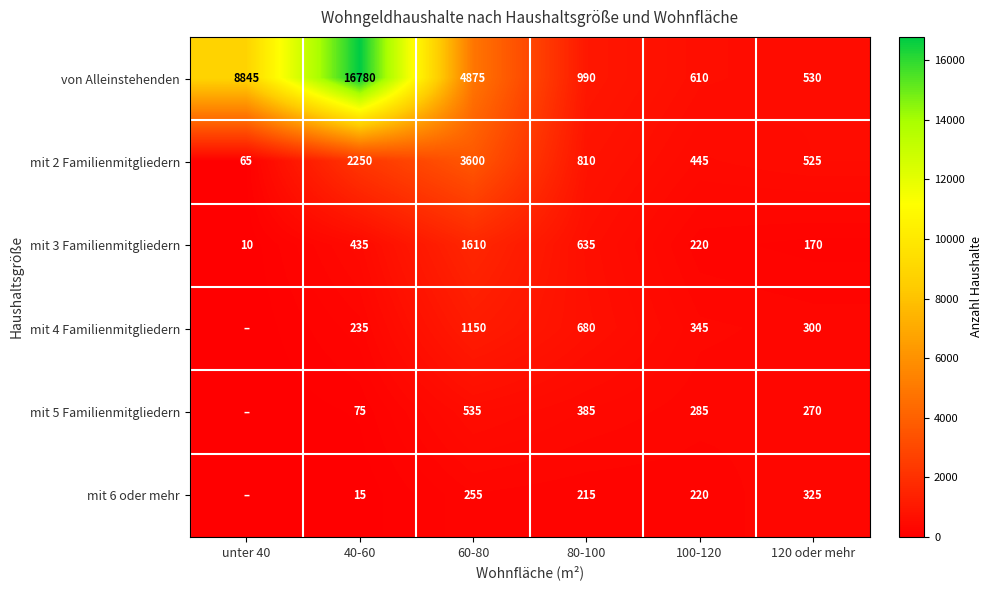

What is the difference between the highest and lowest values at unter 40?

8845